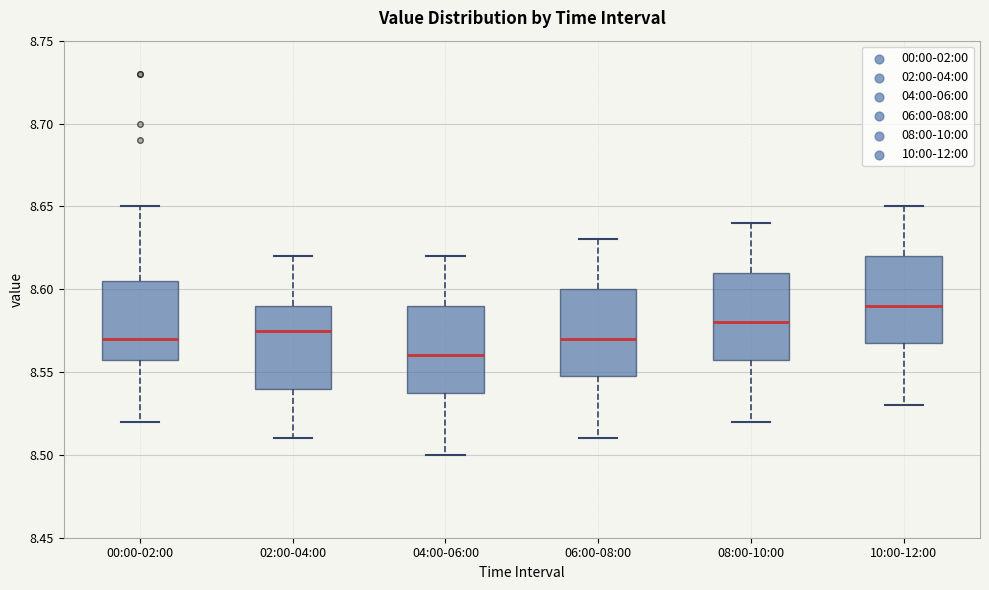

Where does the median line of the box for 00:00-02:00 sit on the y-axis? The values are not printed on the chart, so give them approximately, as read against the axis.

8.570